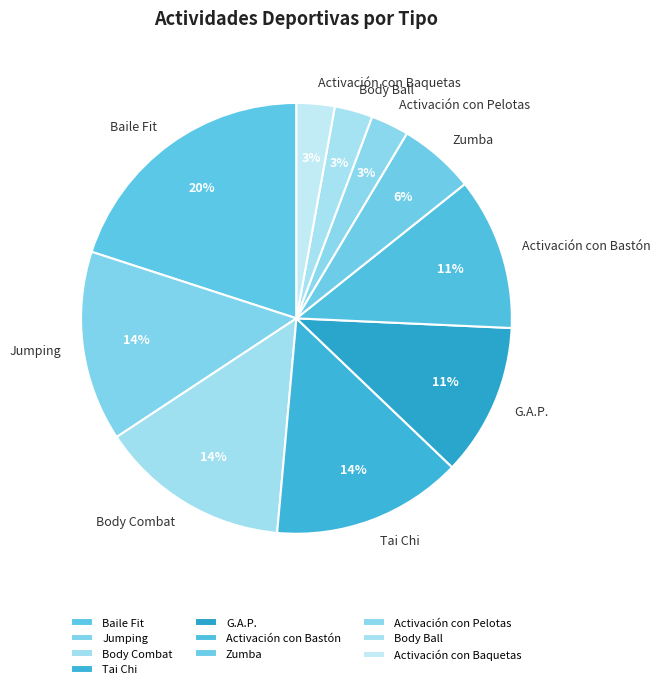

Do Body Ball and Jumping together represent more than half of the pie?

No